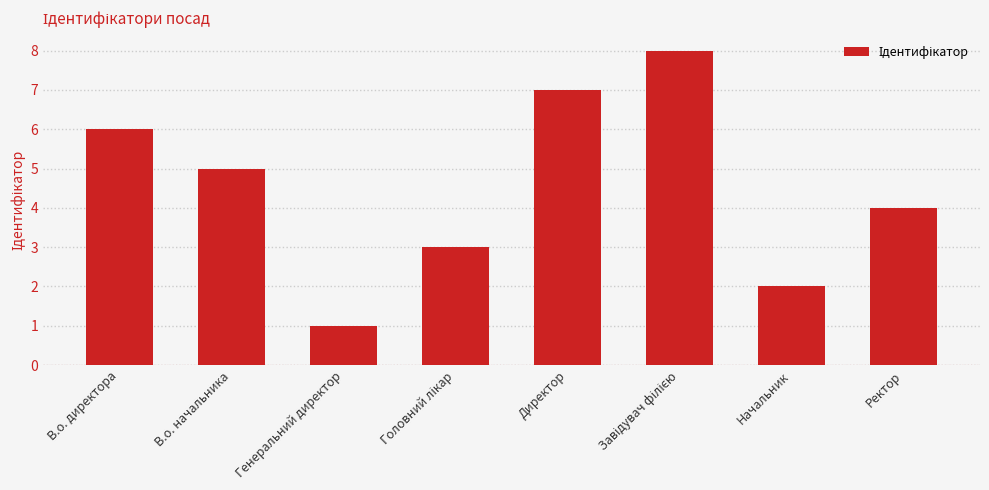

Which label corresponds to the smallest value in the chart?

Генеральний директор